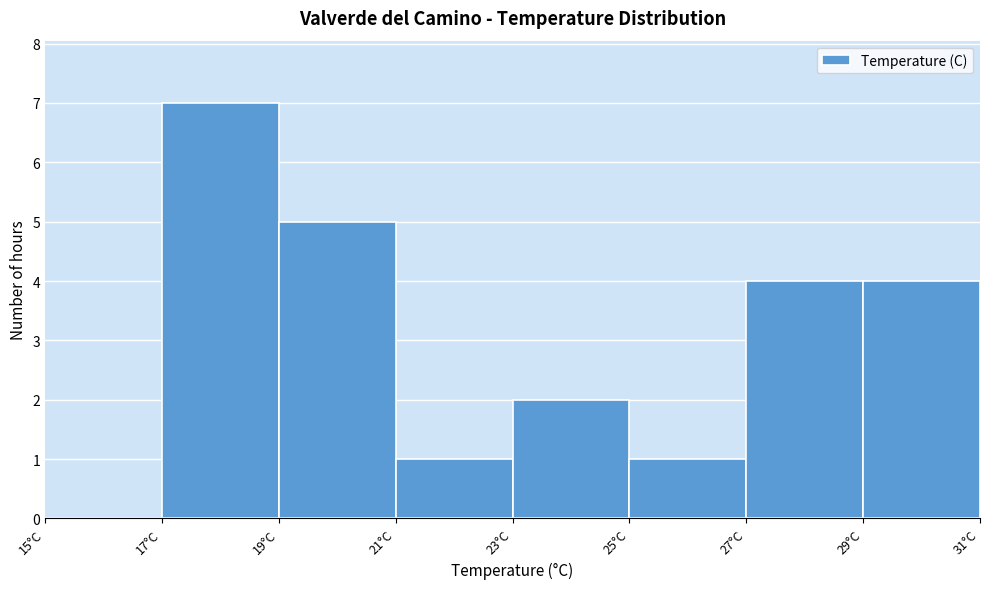

Over which range of the x-axis is the bar tallest?

17 to 19